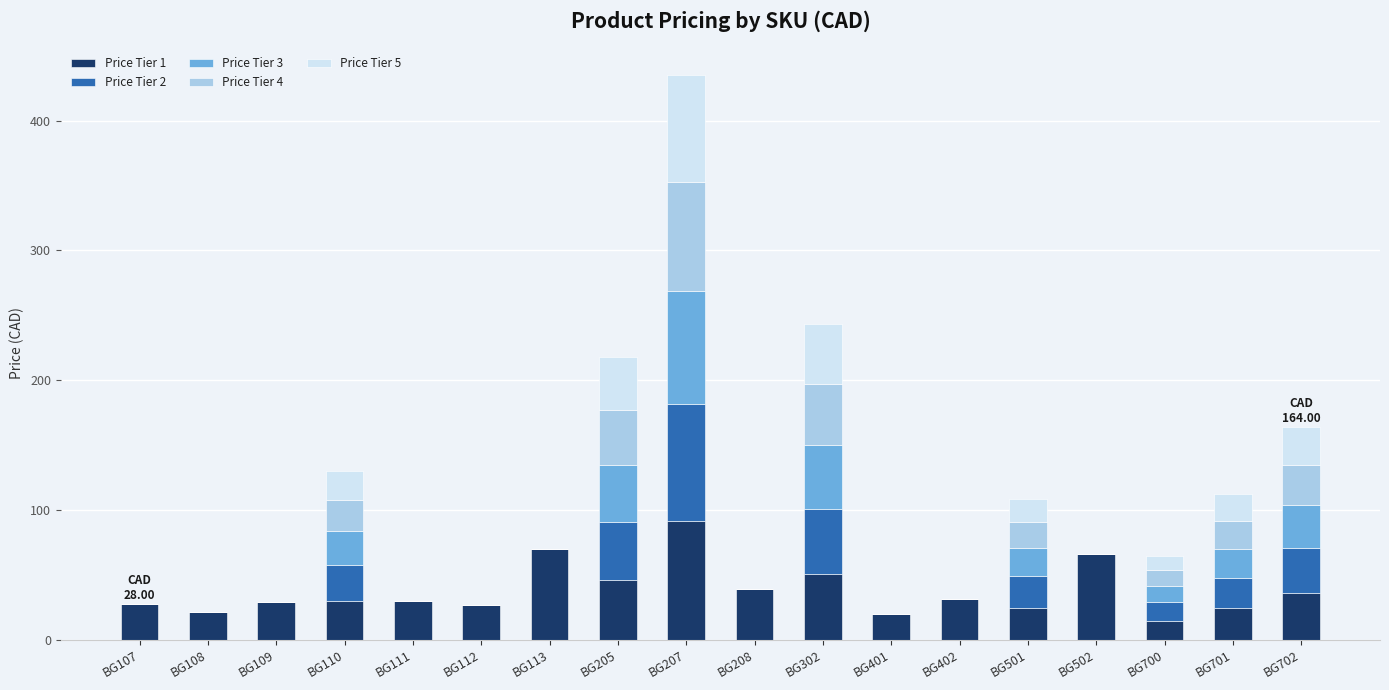

Are the bars grouped side by side (vs. stacked)?

No